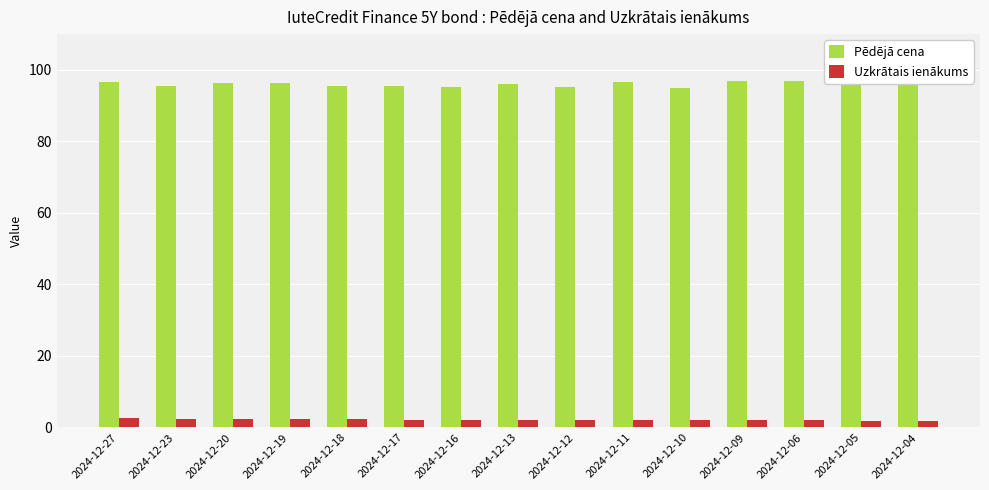

The Uzkrātais ienākums series shows 2.2 at 2024-12-13. True or false?

True